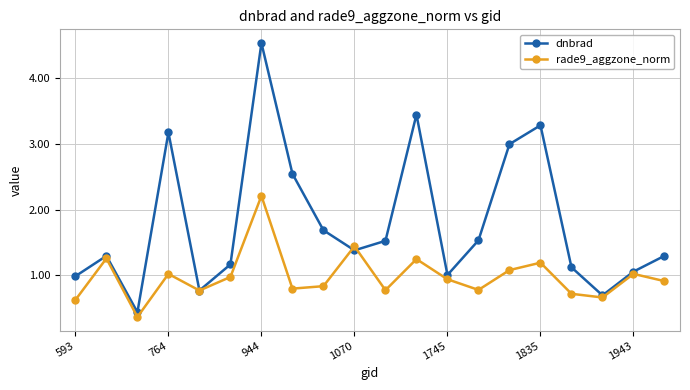

List the series in order of their overall mean, highest first.

dnbrad, rade9_aggzone_norm